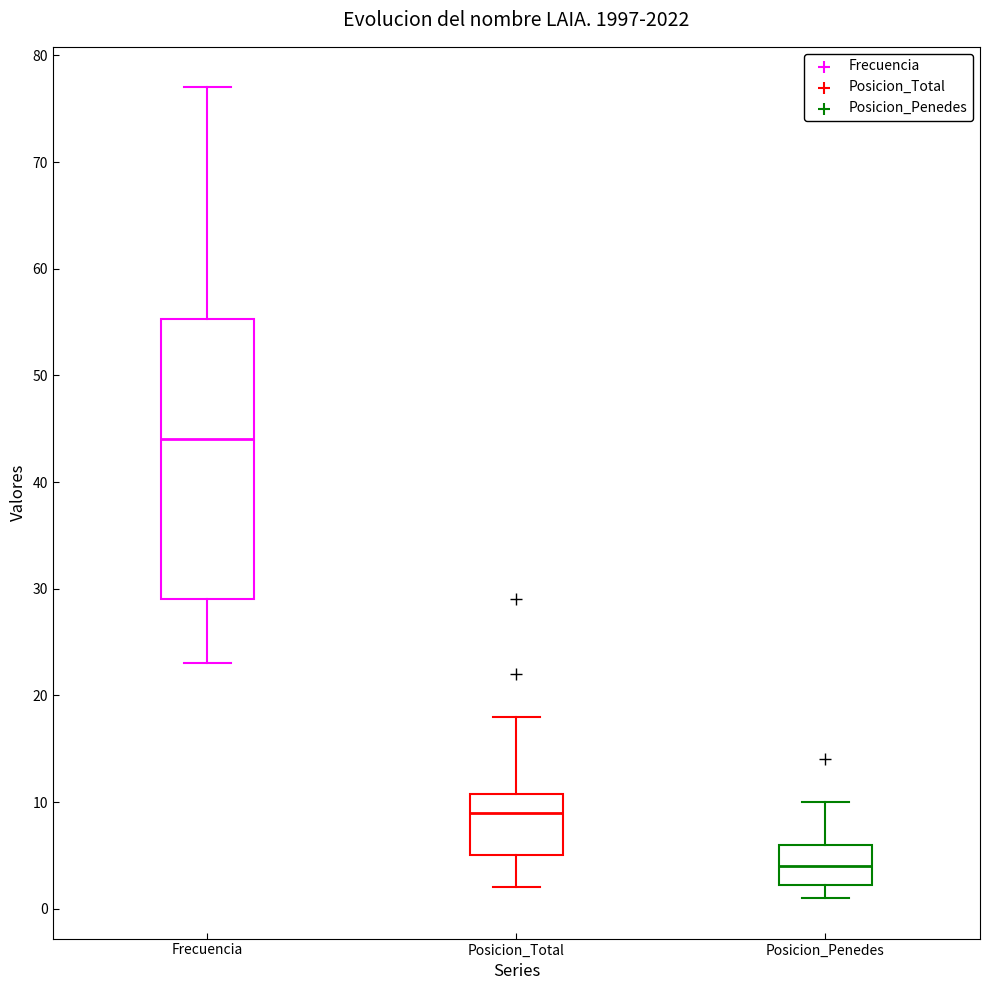

Where is the lower edge of the box for Posicion_Penedes on the y-axis? The values are not printed on the chart, so give them approximately, as read against the axis.

2